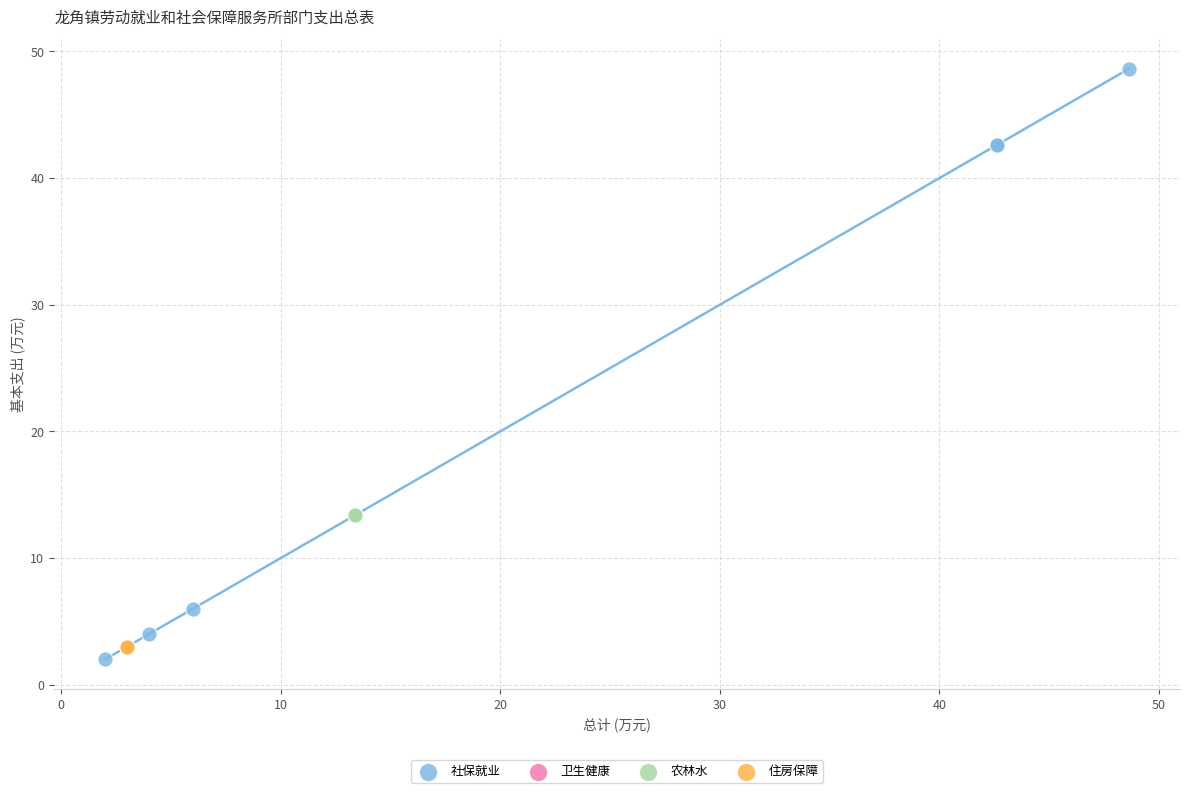

Which series reaches the maximum Y coordinate?

社保就业